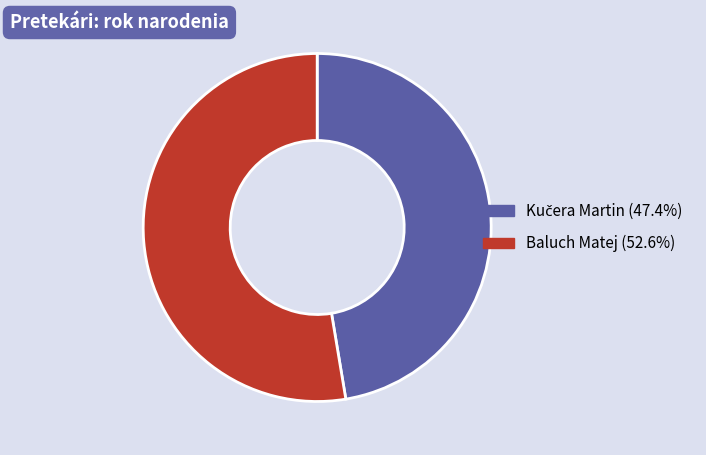

How many slices are in this pie chart?

2